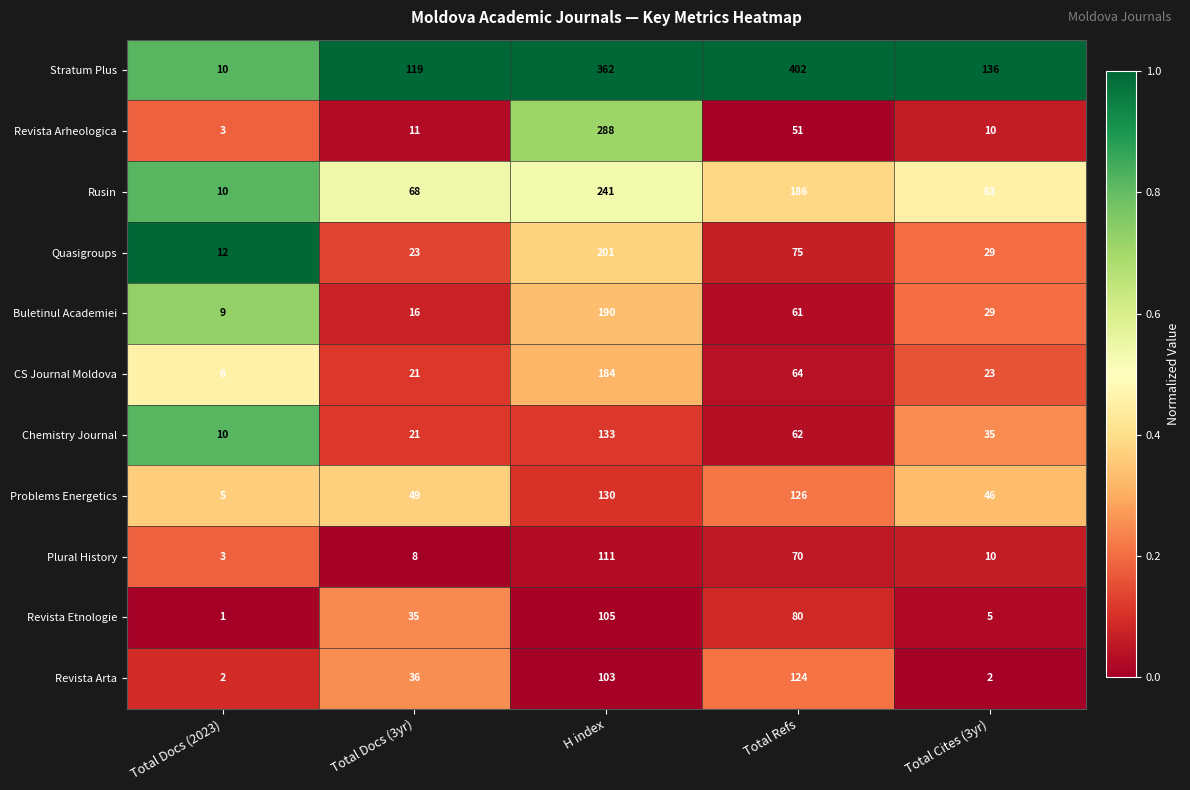

What is the difference between the second highest and second lowest values in the Plural History series?

62